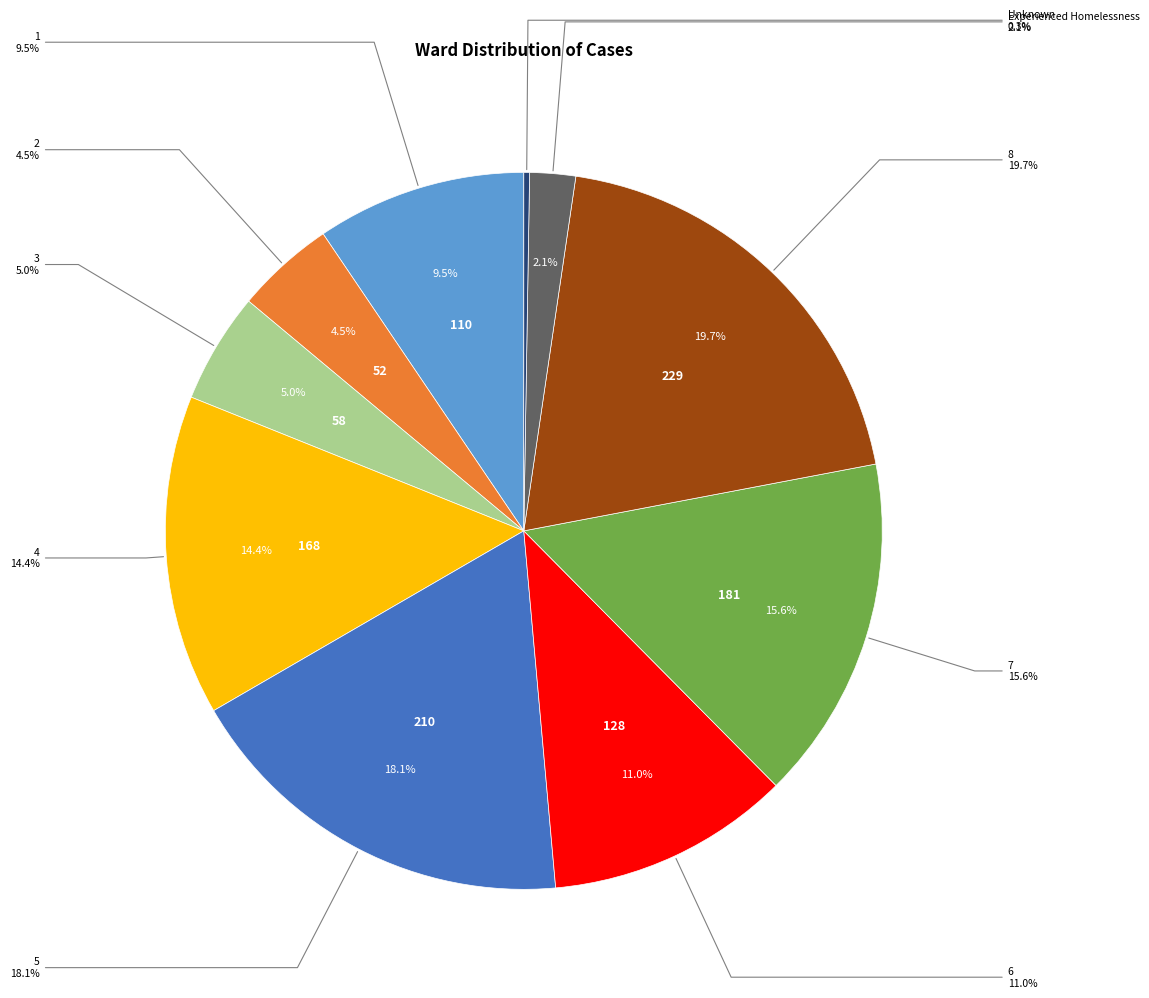

To the nearest percent, what portion does 8 represent?

20%